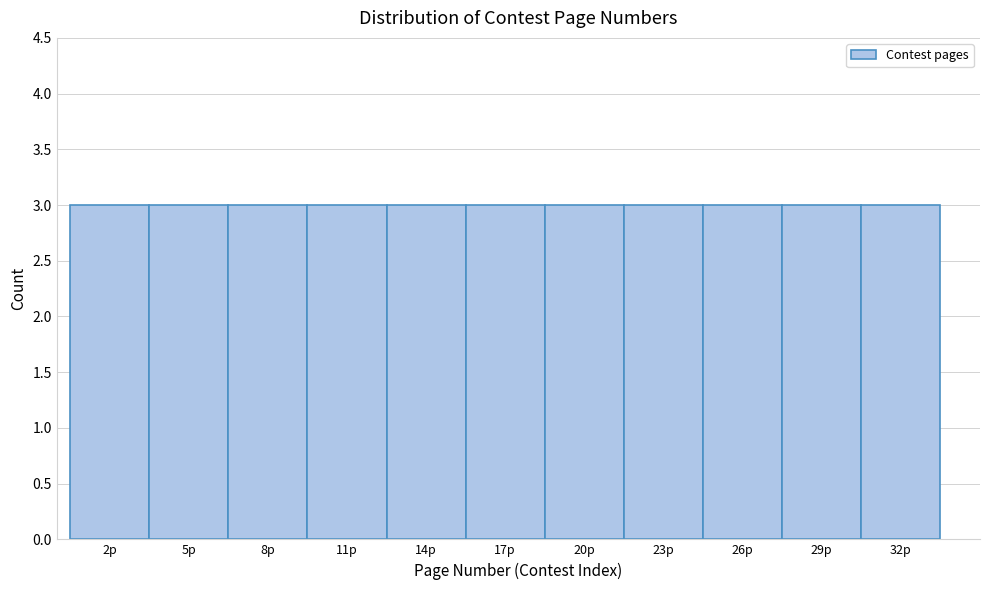

Reading left to right, list every bar in this chart as the range it spans on the x-axis followed by its height. The values are not printed on the chart, so give them approximately, as read against the axis.

0.5 to 3.5: 3
3.5 to 6.5: 3
6.5 to 9.5: 3
9.5 to 12.5: 3
12.5 to 15.5: 3
15.5 to 18.5: 3
18.5 to 21.5: 3
21.5 to 24.5: 3
24.5 to 27.5: 3
27.5 to 30.5: 3
30.5 to 33.5: 3